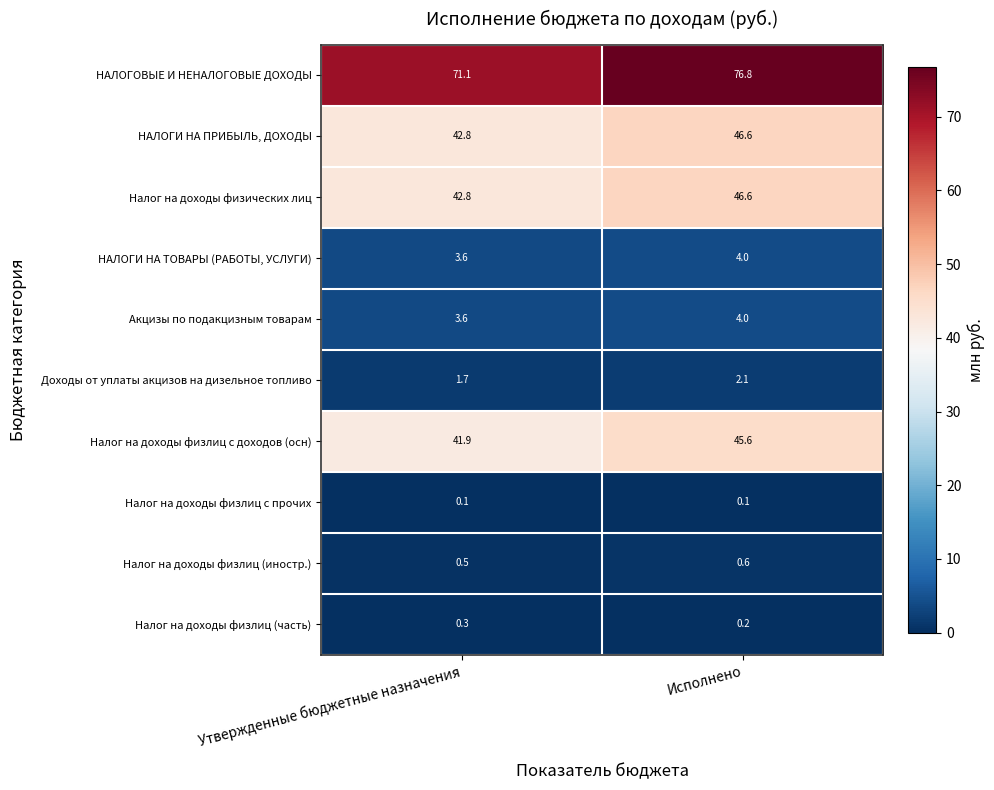

Is it true that Доходы от уплаты акцизов на дизельное топливо equals 2.8 at Утвержденные бюджетные назначения?

False